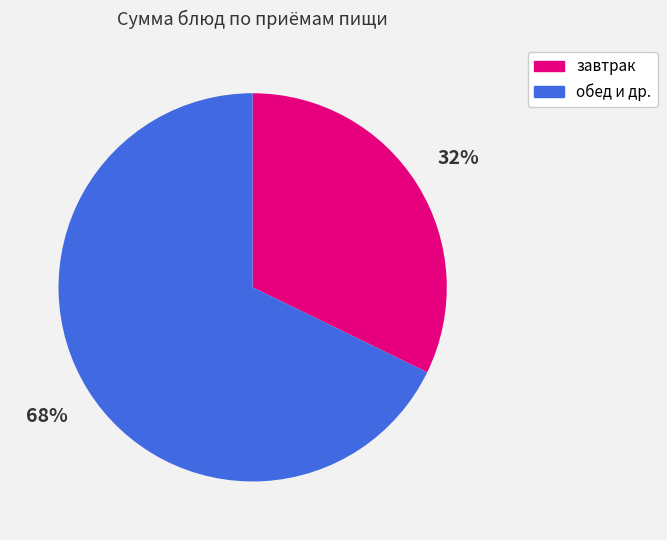

Which has a higher value, обед и др. or завтрак?

обед и др.